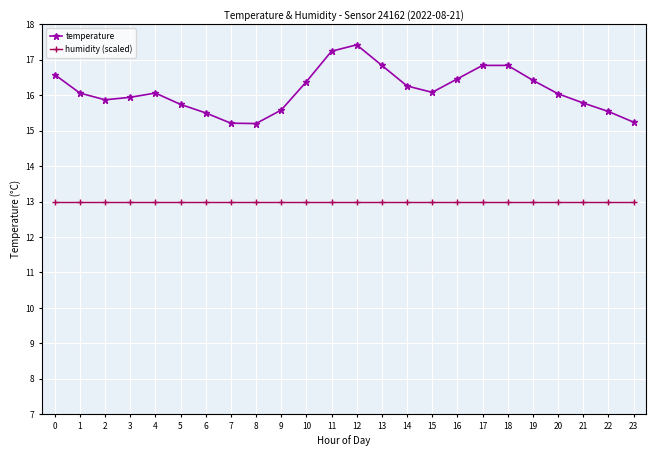

Rank the series at 8 from highest to lowest value.

temperature, humidity (scaled)